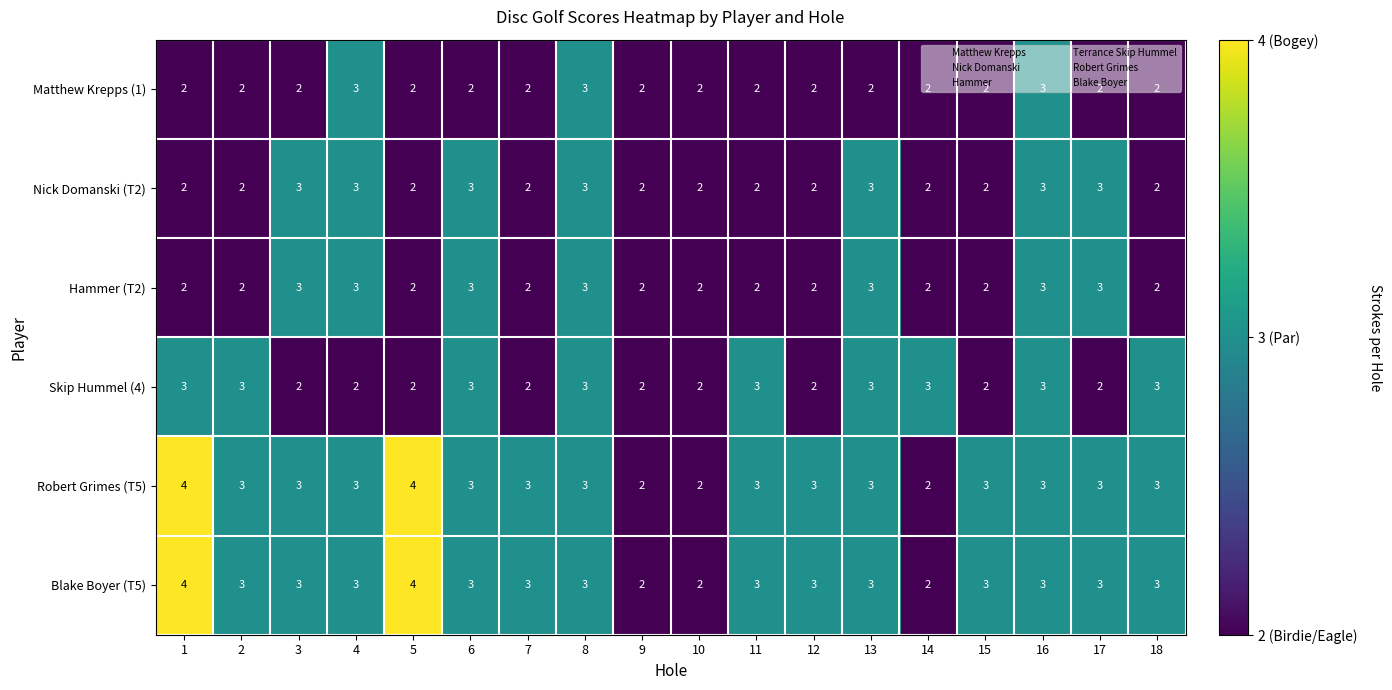

What is the maximum value shown in the chart?

4